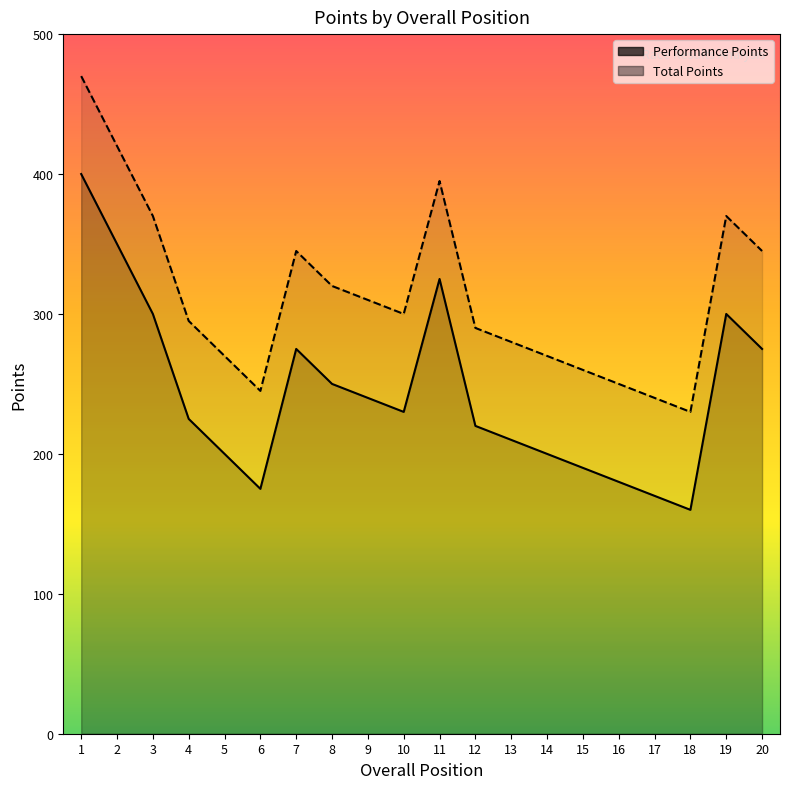

Reading left to right, what are all the values shown in this chart?

Performance Points: 400	350	300	225	200	175	275	250	240	230	325	220	210	200	190	180	170	160	300	275
Total Points: 470	420	370	295	270	245	345	320	310	300	395	290	280	270	260	250	240	230	370	345